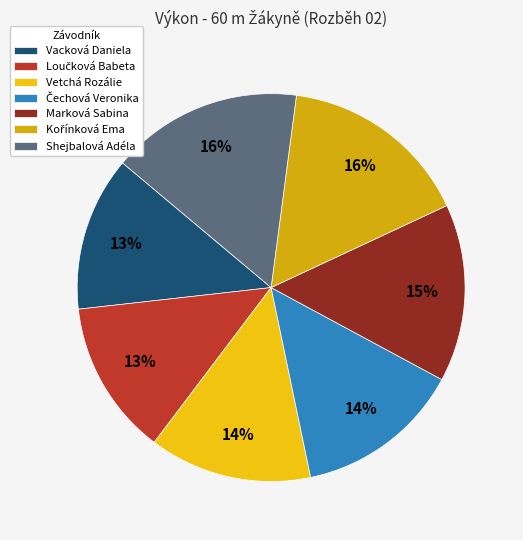

What percentage is NOT represented by Vacková Daniela?

87.1%